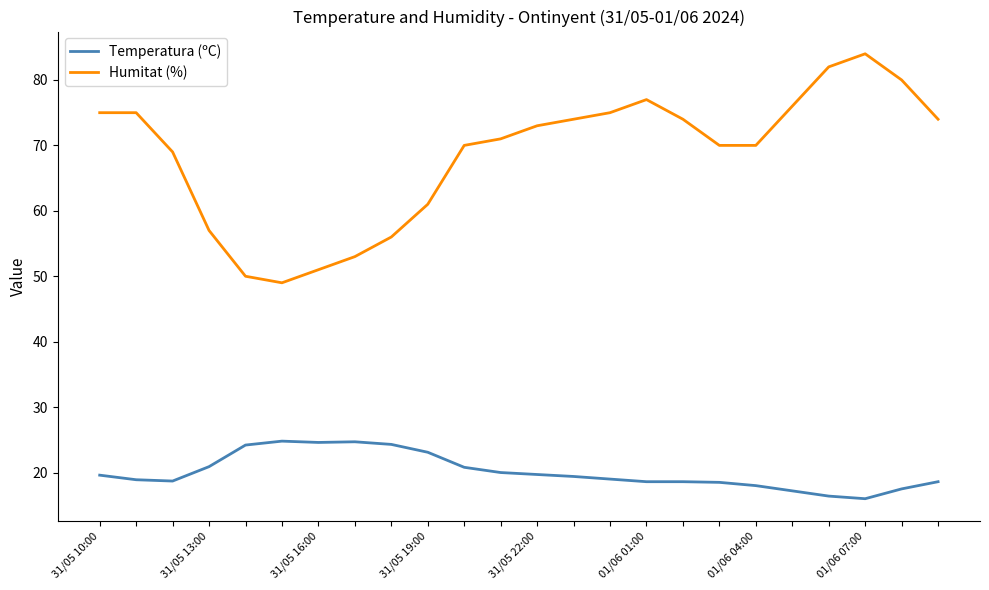

Which series has the widest spread of values?

Humitat (%)